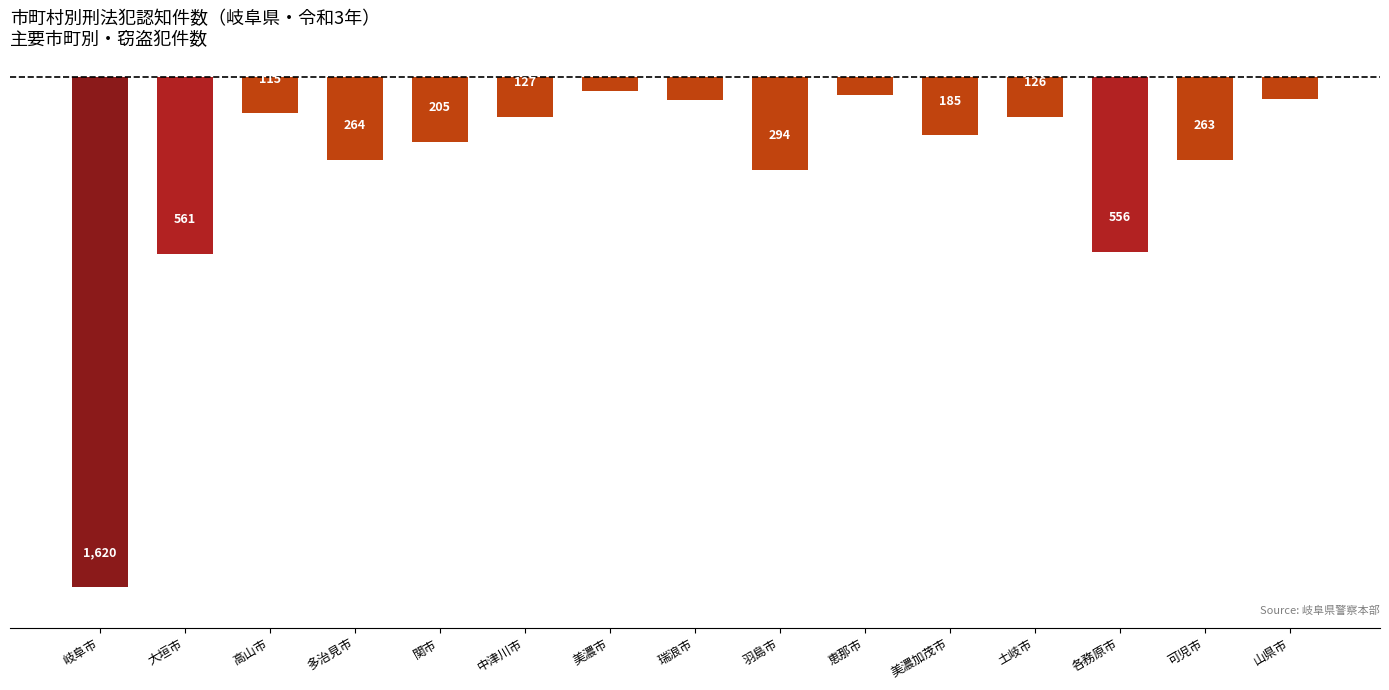

Approximately how many times larger is the value at 土岐市 compared to 羽島市?

0.4